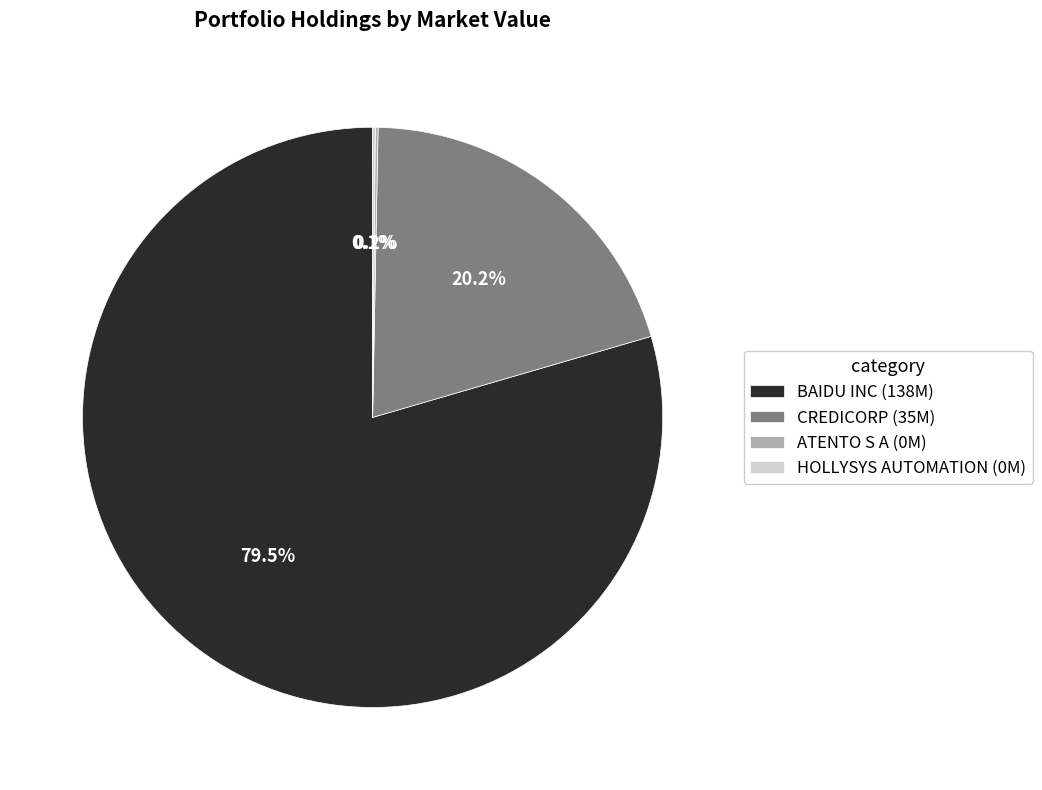

Is there any slice that represents more than half of the pie?

Yes